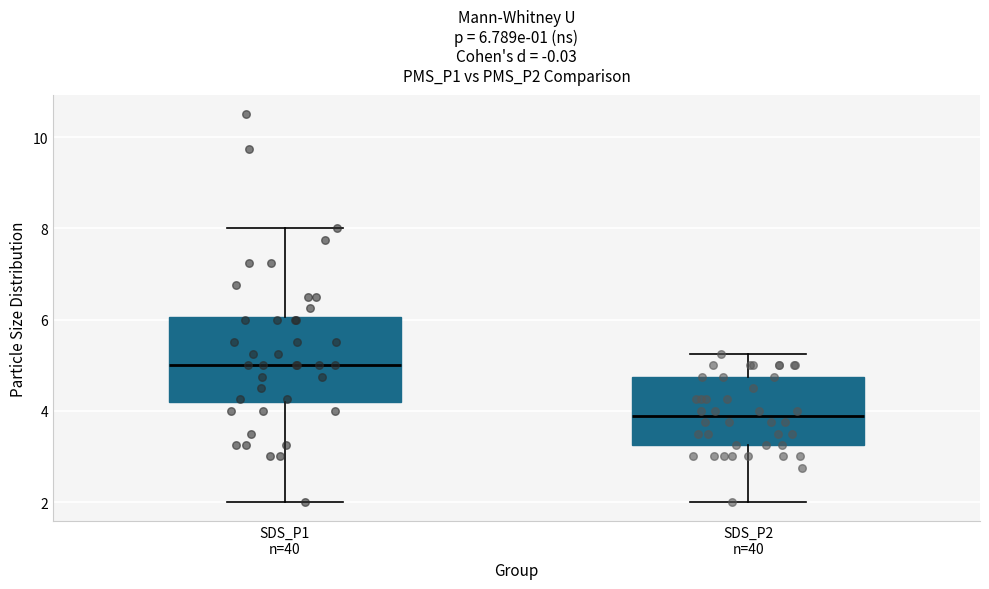

Which box's median line is the highest?

SDS_P1 n=40